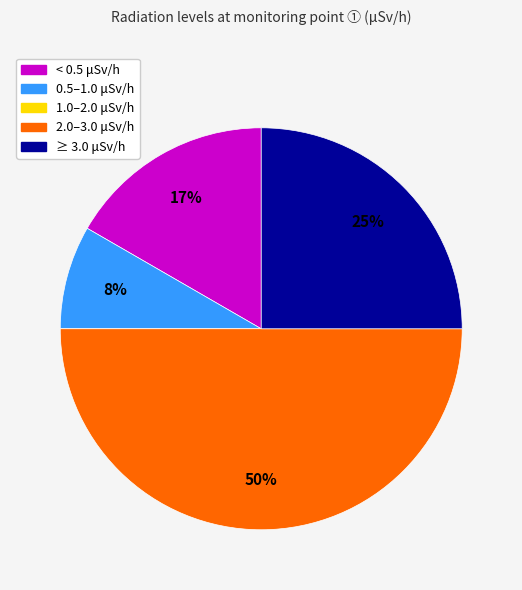

Does ≥ 3.0 μSv/h account for over 50% of the chart?

No